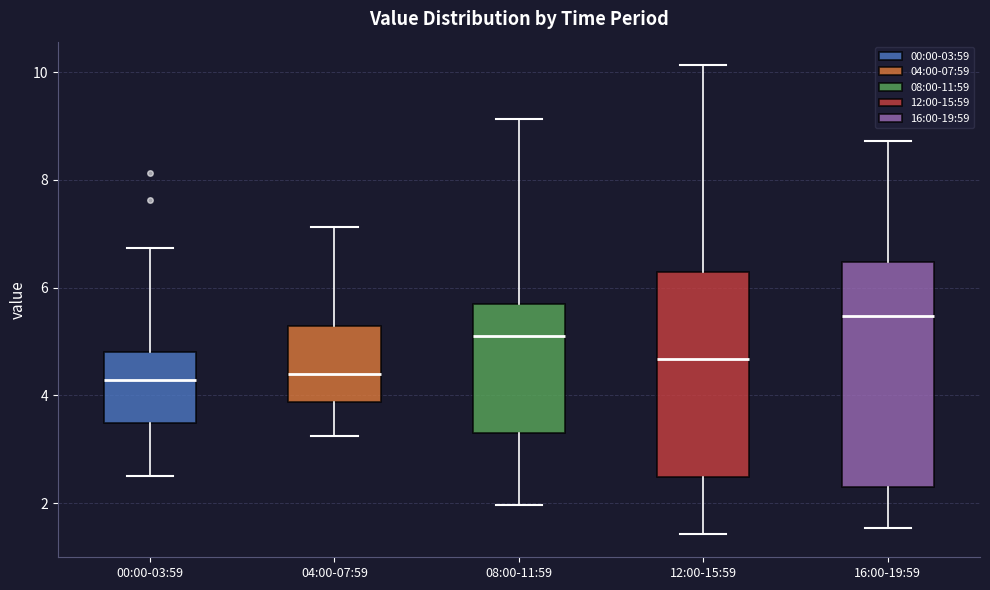

Reading left to right, transcribe this box plot: for each box, give where its median line is, the range the box spans, and where its two whiskers end, as read against the y-axis. The values are not printed on the chart, so give them approximately, as read against the axis.

00:00-03:59: median 4.2, box 3.4 to 4.8, whiskers 2.6 to 6.8
04:00-07:59: median 4.4, box 3.8 to 5.2, whiskers 3.2 to 7.2
08:00-11:59: median 5.2, box 3.2 to 5.8, whiskers 2.0 to 9.2
12:00-15:59: median 4.6, box 2.4 to 6.2, whiskers 1.4 to 10.2
16:00-19:59: median 5.4, box 2.4 to 6.4, whiskers 1.6 to 8.8